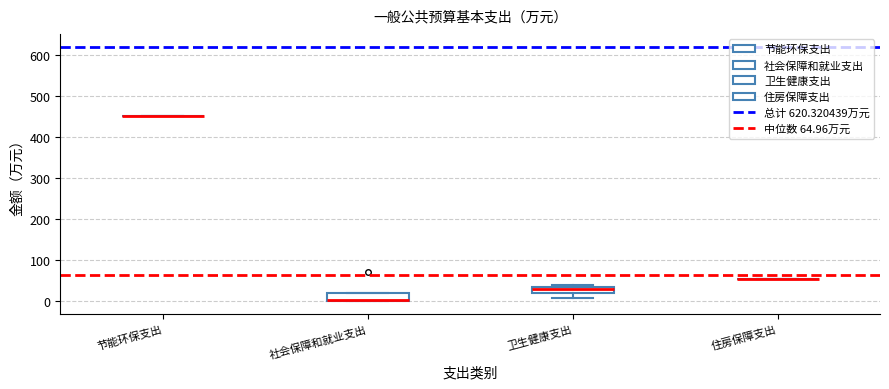

Reading left to right, read every box against the y-axis: the position of its median line, the range the box covers, and the ends of its whiskers. The values are not printed on the chart, so give them approximately, as read against the axis.

节能环保支出: box collapsed to a line at 450, whiskers 450 to 450
社会保障和就业支出: median 0 (drawn on the box's lower edge), box 0 to 20, whiskers 0 to 20
卫生健康支出: median 30, box 20 to 40, whiskers 10 to 40 (just above the box's upper edge)
住房保障支出: box collapsed to a line at 50, whiskers 50 to 50